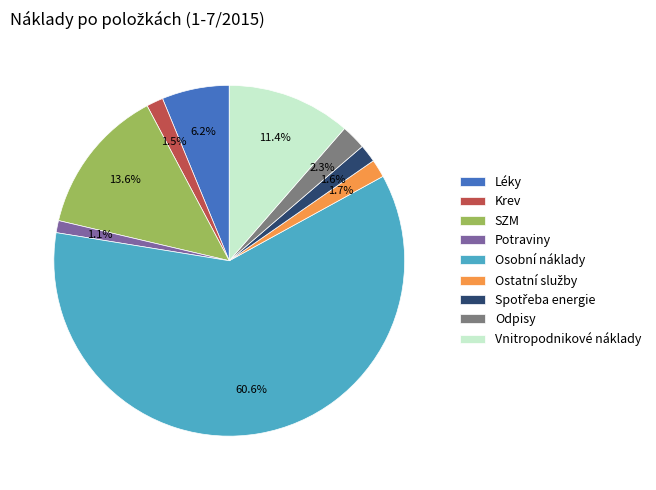

True or false: Potraviny accounts for 11% of the total.

False